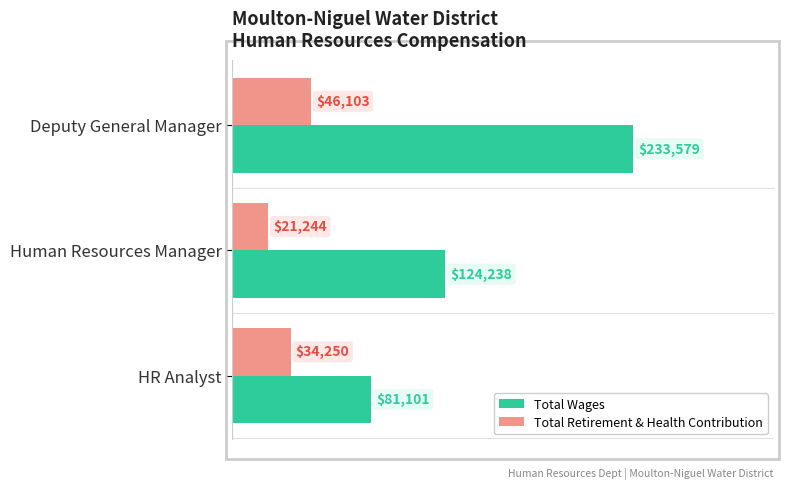

How many data points in Total Retirement & Health Contribution are less than 34250?

1